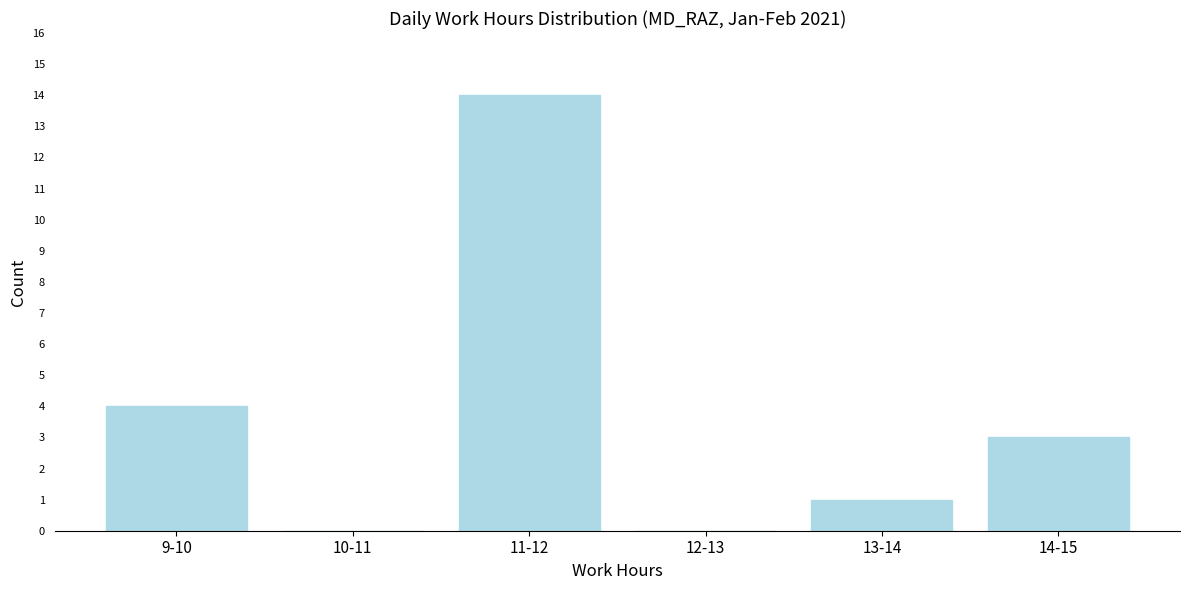

Reading left to right, extract all data points from this chart.

9-10=4	10-11=0	11-12=14	12-13=0	13-14=1	14-15=3